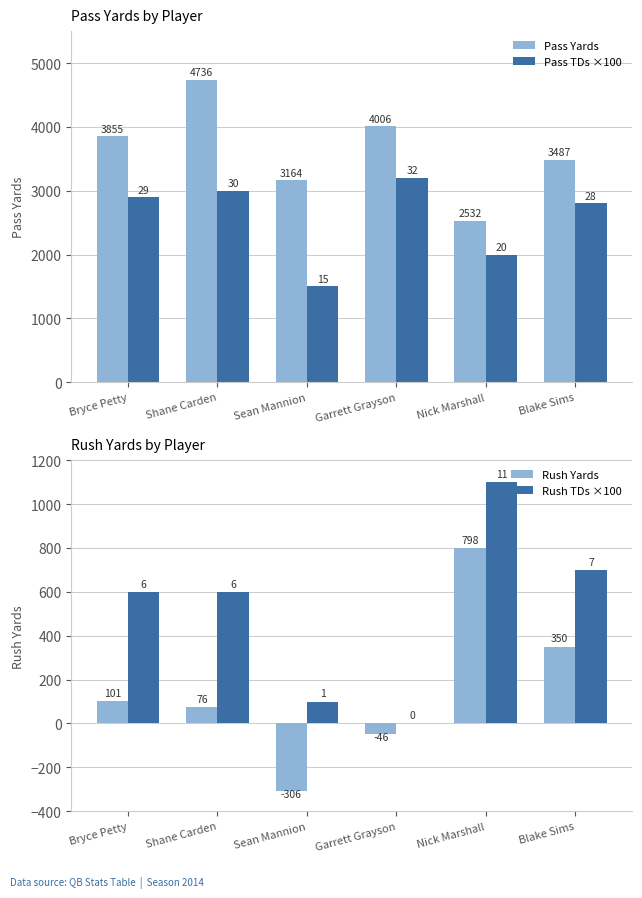

Is the value of Rush Yards at Nick Marshall greater than the value of Pass TDs ×100 at Bryce Petty?

No